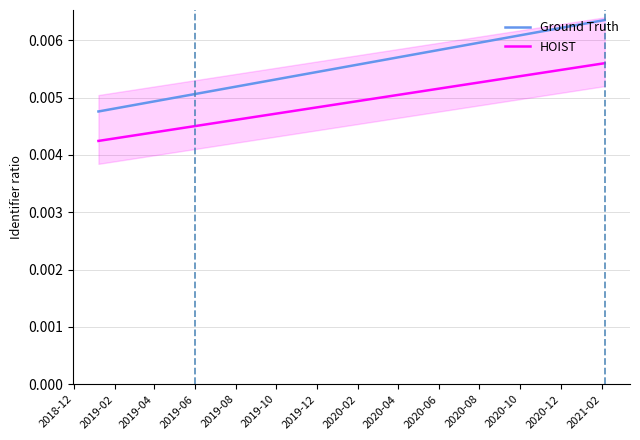

Is it true that HOIST equals 0.0 at 2019-02?

True